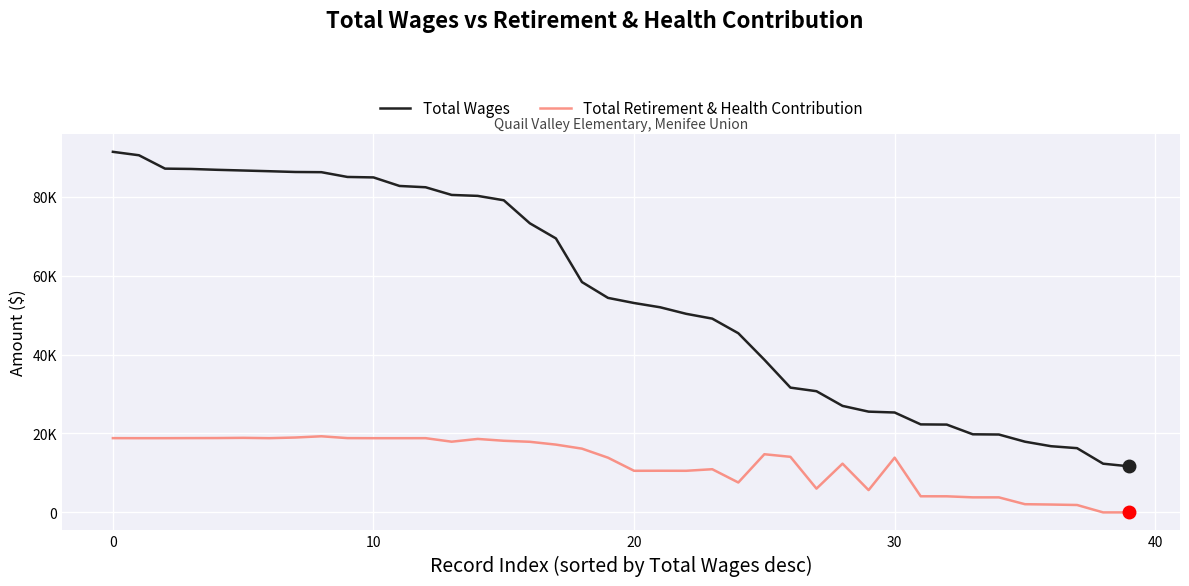

At how many categories does at least one series exceed 71995?

17